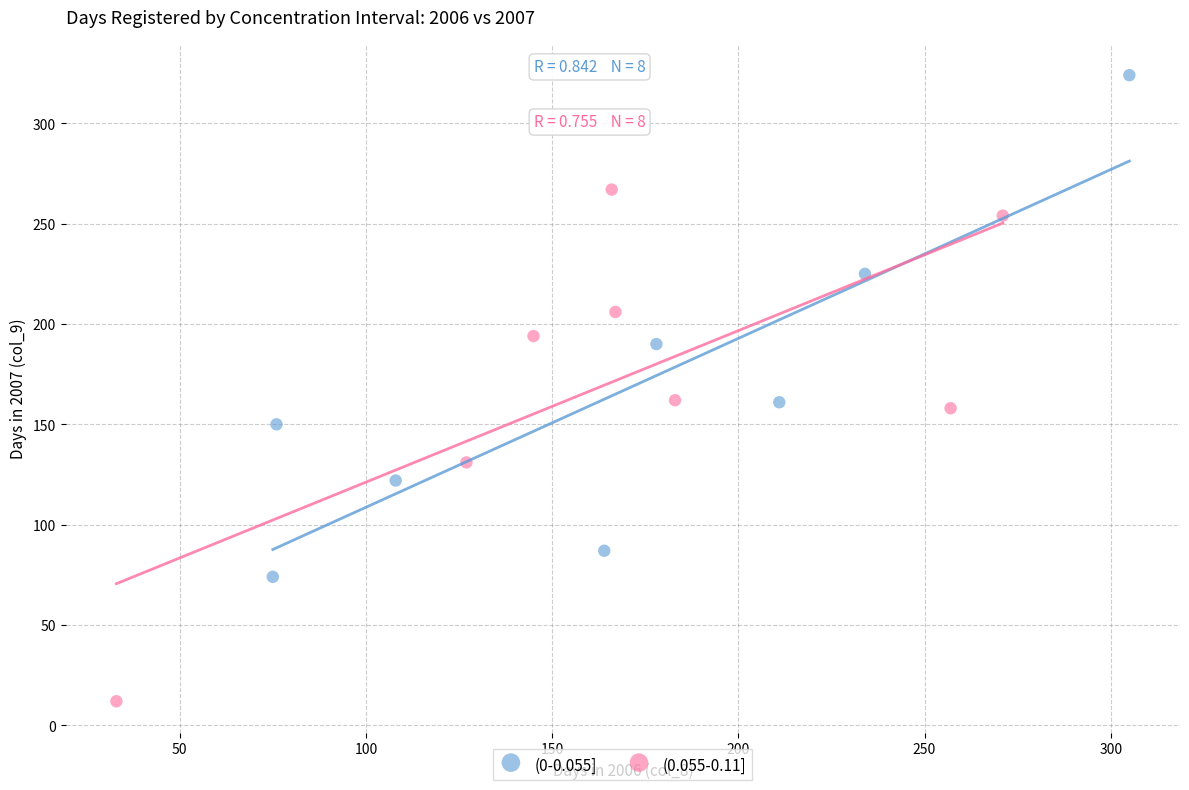

Which series reaches the minimum Y coordinate?

(0.055-0.11]